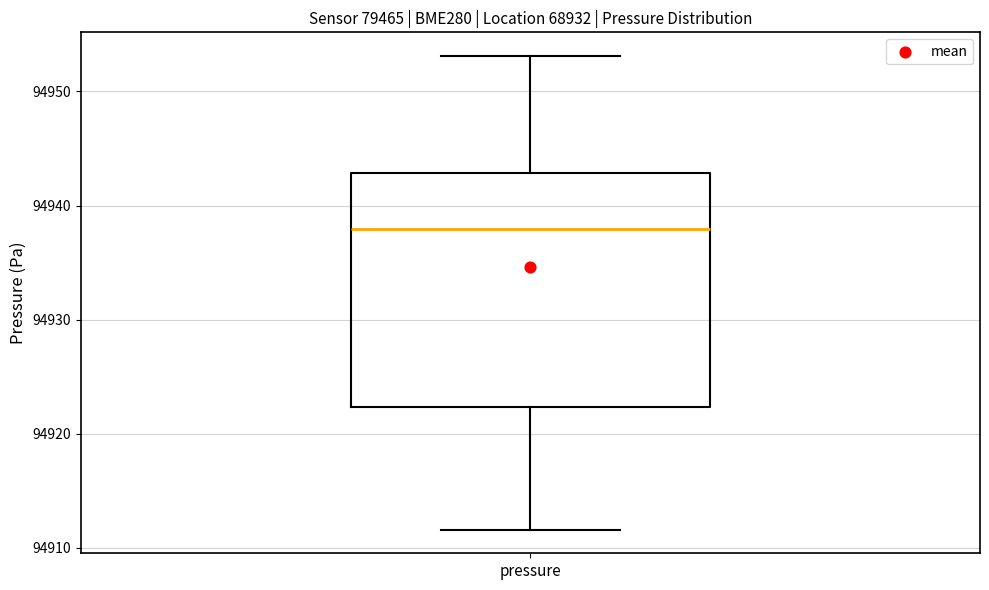

Read this box plot against the y-axis: the position of the median line, the range covered by the box, and the ends of both whiskers. The values are not printed on the chart, so give them approximately, as read against the axis.

median 94938, box 94922 to 94943, whiskers 94912 to 94953